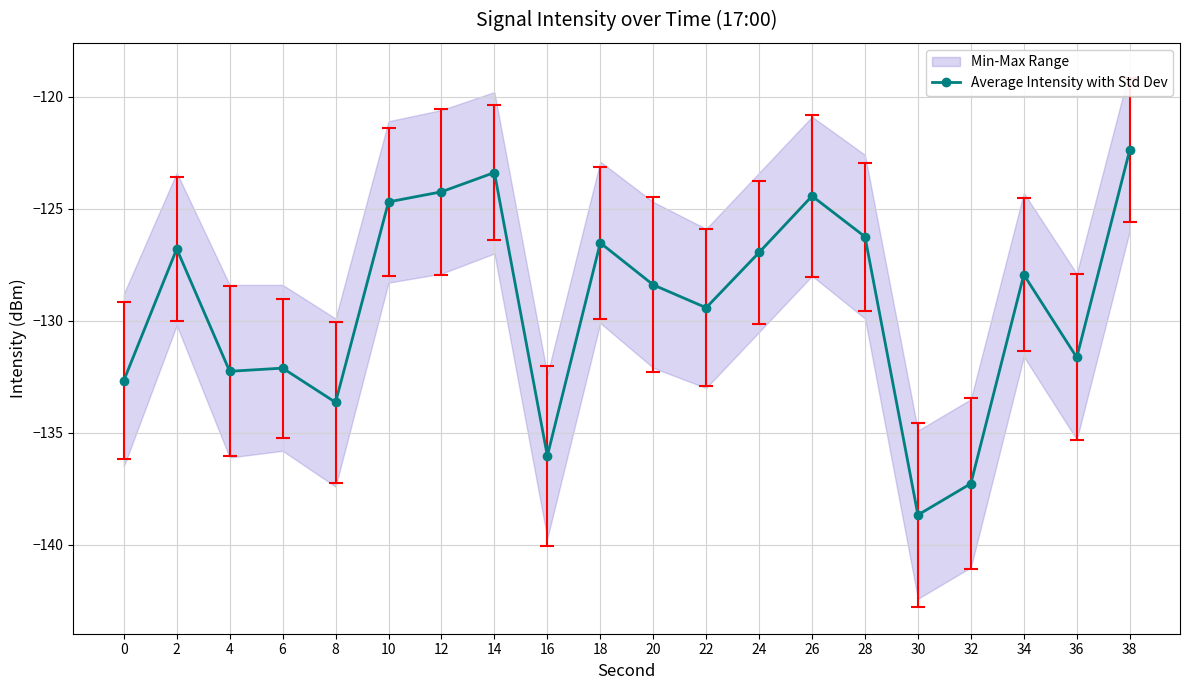

Reading left to right, transcribe all the data shown in this chart.

0=-132.7	2=-126.8	4=-132.3	6=-132.1	8=-133.6	10=-124.7	12=-124.2	14=-123.4	16=-136.0	18=-126.5	20=-128.4	22=-129.4	24=-127.0	26=-124.4	28=-126.3	30=-138.7	32=-137.3	34=-127.9	36=-131.6	38=-122.4